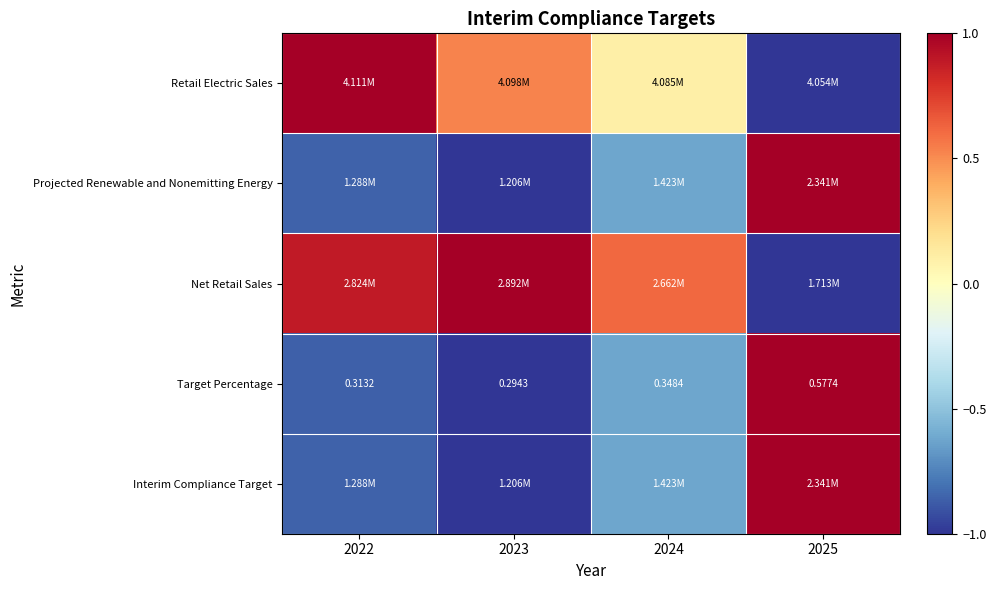

At which label does Net Retail Sales reach its peak?

2023